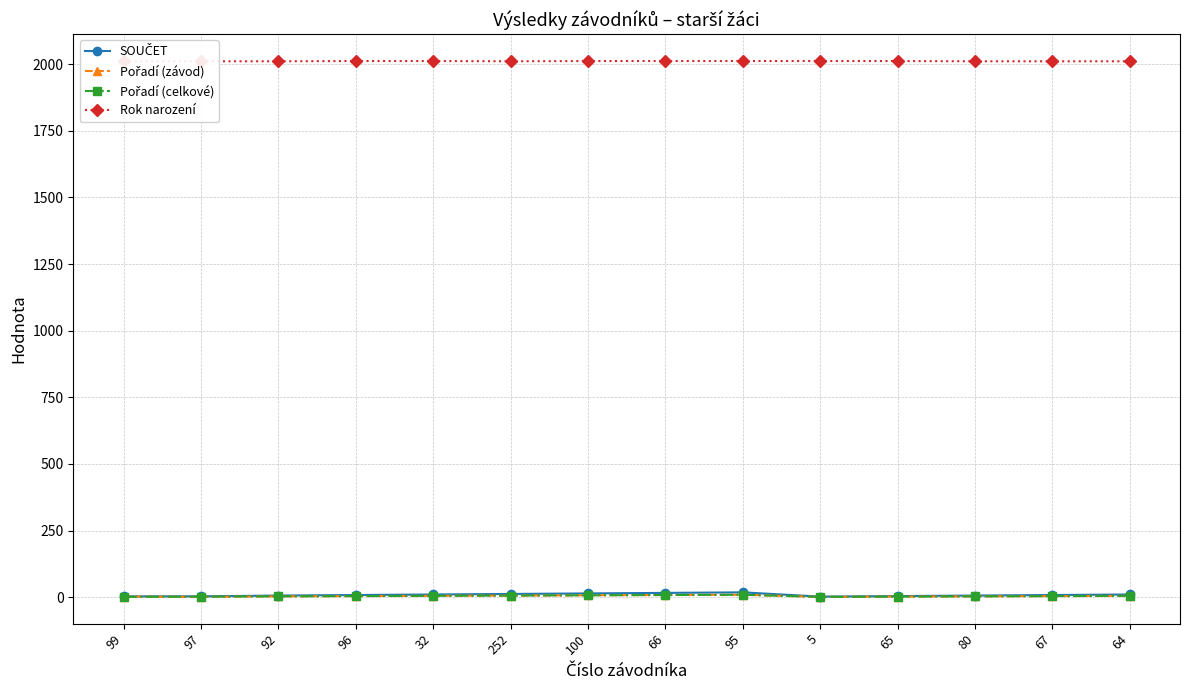

True or false: Rok narození and SOUČET intersect in this chart.

False